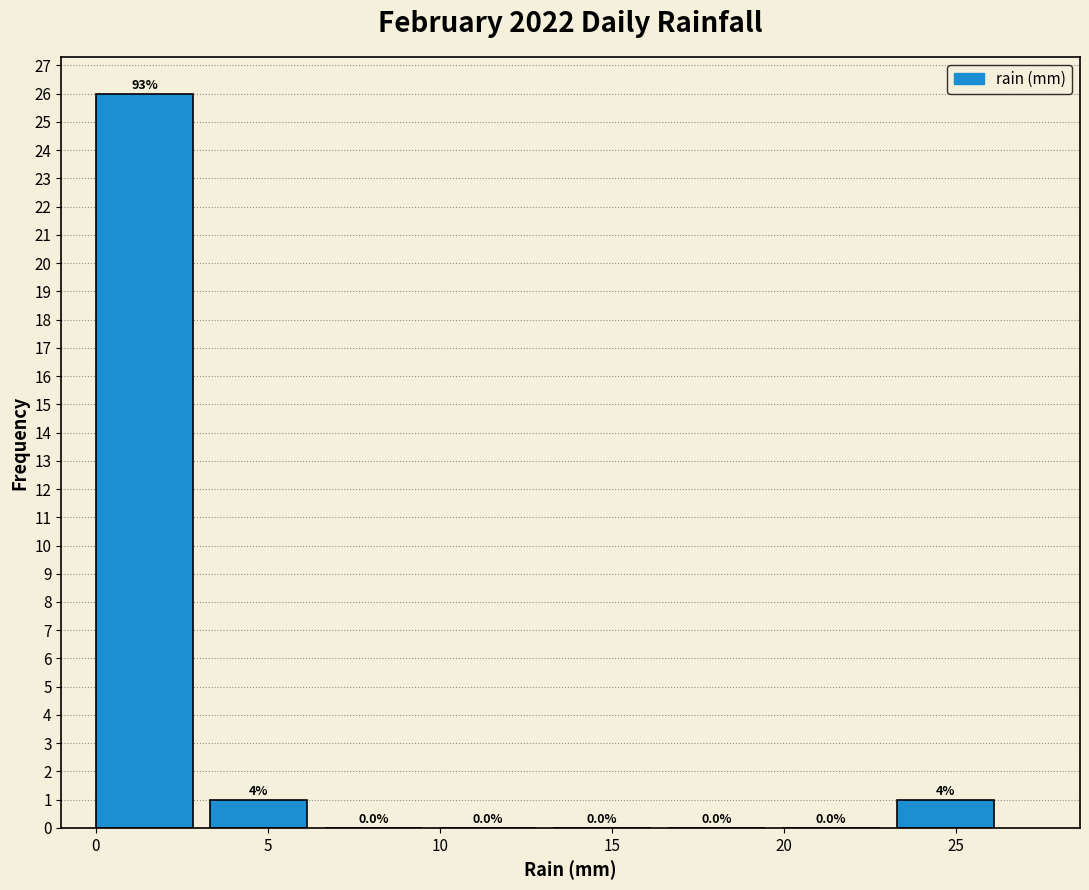

Which range on the x-axis has the tallest bar?

0.0 to 3.5